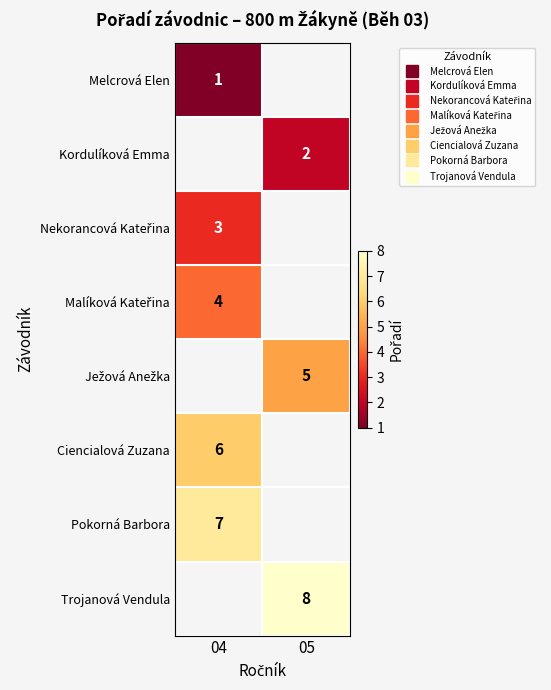

Which series has the largest range (max minus min)?

Melcrová Elen